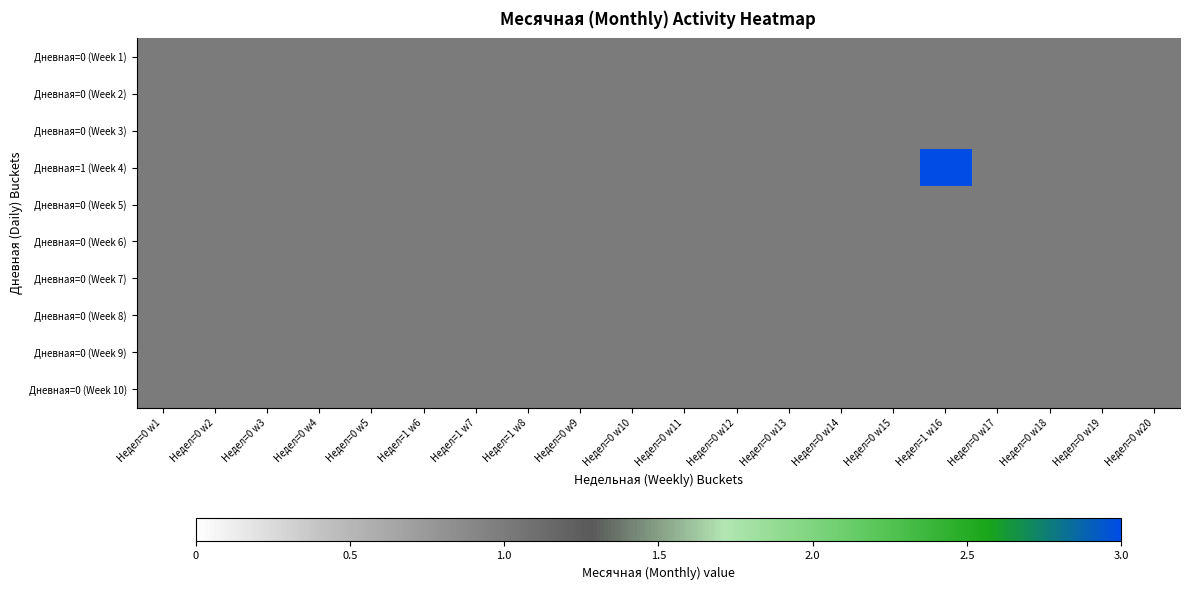

Reading left to right, extract all data points from this chart.

Дневная=0 (Week 1): Недел=0 w1=1	Недел=0 w2=1	Недел=0 w3=1	Недел=0 w4=1	Недел=0 w5=1	Недел=1 w6=1	Недел=1 w7=1	Недел=1 w8=1	Недел=0 w9=1	Недел=0 w10=1	Недел=0 w11=1	Недел=0 w12=1	Недел=0 w13=1	Недел=0 w14=1	Недел=0 w15=1	Недел=1 w16=1	Недел=0 w17=1	Недел=0 w18=1	Недел=0 w19=1	Недел=0 w20=1
Дневная=0 (Week 2): Недел=0 w1=1	Недел=0 w2=1	Недел=0 w3=1	Недел=0 w4=1	Недел=0 w5=1	Недел=1 w6=1	Недел=1 w7=1	Недел=1 w8=1	Недел=0 w9=1	Недел=0 w10=1	Недел=0 w11=1	Недел=0 w12=1	Недел=0 w13=1	Недел=0 w14=1	Недел=0 w15=1	Недел=1 w16=1	Недел=0 w17=1	Недел=0 w18=1	Недел=0 w19=1	Недел=0 w20=1
Дневная=0 (Week 3): Недел=0 w1=1	Недел=0 w2=1	Недел=0 w3=1	Недел=0 w4=1	Недел=0 w5=1	Недел=1 w6=1	Недел=1 w7=1	Недел=1 w8=1	Недел=0 w9=1	Недел=0 w10=1	Недел=0 w11=1	Недел=0 w12=1	Недел=0 w13=1	Недел=0 w14=1	Недел=0 w15=1	Недел=1 w16=1	Недел=0 w17=1	Недел=0 w18=1	Недел=0 w19=1	Недел=0 w20=1
Дневная=1 (Week 4): Недел=0 w1=1	Недел=0 w2=1	Недел=0 w3=1	Недел=0 w4=1	Недел=0 w5=1	Недел=1 w6=1	Недел=1 w7=1	Недел=1 w8=1	Недел=0 w9=1	Недел=0 w10=1	Недел=0 w11=1	Недел=0 w12=1	Недел=0 w13=1	Недел=0 w14=1	Недел=0 w15=1	Недел=1 w16=3	Недел=0 w17=1	Недел=0 w18=1	Недел=0 w19=1	Недел=0 w20=1
Дневная=0 (Week 5): Недел=0 w1=1	Недел=0 w2=1	Недел=0 w3=1	Недел=0 w4=1	Недел=0 w5=1	Недел=1 w6=1	Недел=1 w7=1	Недел=1 w8=1	Недел=0 w9=1	Недел=0 w10=1	Недел=0 w11=1	Недел=0 w12=1	Недел=0 w13=1	Недел=0 w14=1	Недел=0 w15=1	Недел=1 w16=1	Недел=0 w17=1	Недел=0 w18=1	Недел=0 w19=1	Недел=0 w20=1
Дневная=0 (Week 6): Недел=0 w1=1	Недел=0 w2=1	Недел=0 w3=1	Недел=0 w4=1	Недел=0 w5=1	Недел=1 w6=1	Недел=1 w7=1	Недел=1 w8=1	Недел=0 w9=1	Недел=0 w10=1	Недел=0 w11=1	Недел=0 w12=1	Недел=0 w13=1	Недел=0 w14=1	Недел=0 w15=1	Недел=1 w16=1	Недел=0 w17=1	Недел=0 w18=1	Недел=0 w19=1	Недел=0 w20=1
Дневная=0 (Week 7): Недел=0 w1=1	Недел=0 w2=1	Недел=0 w3=1	Недел=0 w4=1	Недел=0 w5=1	Недел=1 w6=1	Недел=1 w7=1	Недел=1 w8=1	Недел=0 w9=1	Недел=0 w10=1	Недел=0 w11=1	Недел=0 w12=1	Недел=0 w13=1	Недел=0 w14=1	Недел=0 w15=1	Недел=1 w16=1	Недел=0 w17=1	Недел=0 w18=1	Недел=0 w19=1	Недел=0 w20=1
Дневная=0 (Week 8): Недел=0 w1=1	Недел=0 w2=1	Недел=0 w3=1	Недел=0 w4=1	Недел=0 w5=1	Недел=1 w6=1	Недел=1 w7=1	Недел=1 w8=1	Недел=0 w9=1	Недел=0 w10=1	Недел=0 w11=1	Недел=0 w12=1	Недел=0 w13=1	Недел=0 w14=1	Недел=0 w15=1	Недел=1 w16=1	Недел=0 w17=1	Недел=0 w18=1	Недел=0 w19=1	Недел=0 w20=1
Дневная=0 (Week 9): Недел=0 w1=1	Недел=0 w2=1	Недел=0 w3=1	Недел=0 w4=1	Недел=0 w5=1	Недел=1 w6=1	Недел=1 w7=1	Недел=1 w8=1	Недел=0 w9=1	Недел=0 w10=1	Недел=0 w11=1	Недел=0 w12=1	Недел=0 w13=1	Недел=0 w14=1	Недел=0 w15=1	Недел=1 w16=1	Недел=0 w17=1	Недел=0 w18=1	Недел=0 w19=1	Недел=0 w20=1
Дневная=0 (Week 10): Недел=0 w1=1	Недел=0 w2=1	Недел=0 w3=1	Недел=0 w4=1	Недел=0 w5=1	Недел=1 w6=1	Недел=1 w7=1	Недел=1 w8=1	Недел=0 w9=1	Недел=0 w10=1	Недел=0 w11=1	Недел=0 w12=1	Недел=0 w13=1	Недел=0 w14=1	Недел=0 w15=1	Недел=1 w16=1	Недел=0 w17=1	Недел=0 w18=1	Недел=0 w19=1	Недел=0 w20=1